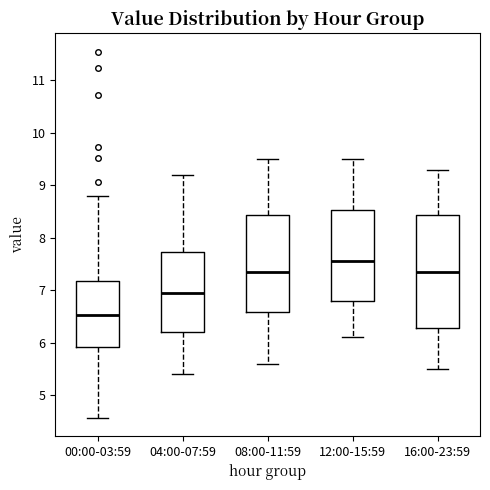

Reading left to right, transcribe this box plot: for each box, give where its median line is, the range the box spans, and where its two whiskers end, as read against the y-axis. The values are not printed on the chart, so give them approximately, as read against the axis.

00:00-03:59: median 6.5, box 5.9 to 7.2, whiskers 4.6 to 8.8
04:00-07:59: median 7.0, box 6.2 to 7.7, whiskers 5.4 to 9.2
08:00-11:59: median 7.4, box 6.6 to 8.4, whiskers 5.6 to 9.5
12:00-15:59: median 7.6, box 6.8 to 8.5, whiskers 6.1 to 9.5
16:00-23:59: median 7.4, box 6.3 to 8.4, whiskers 5.5 to 9.3